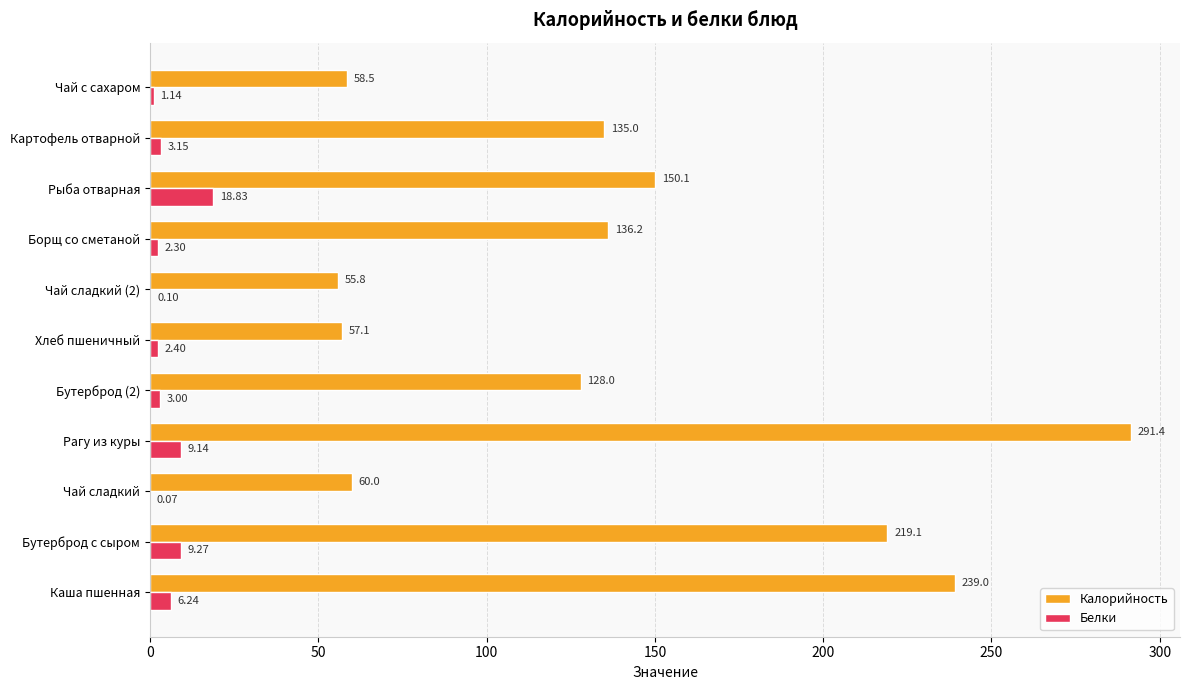

What is the sum of all Калорийность values?

1530.3